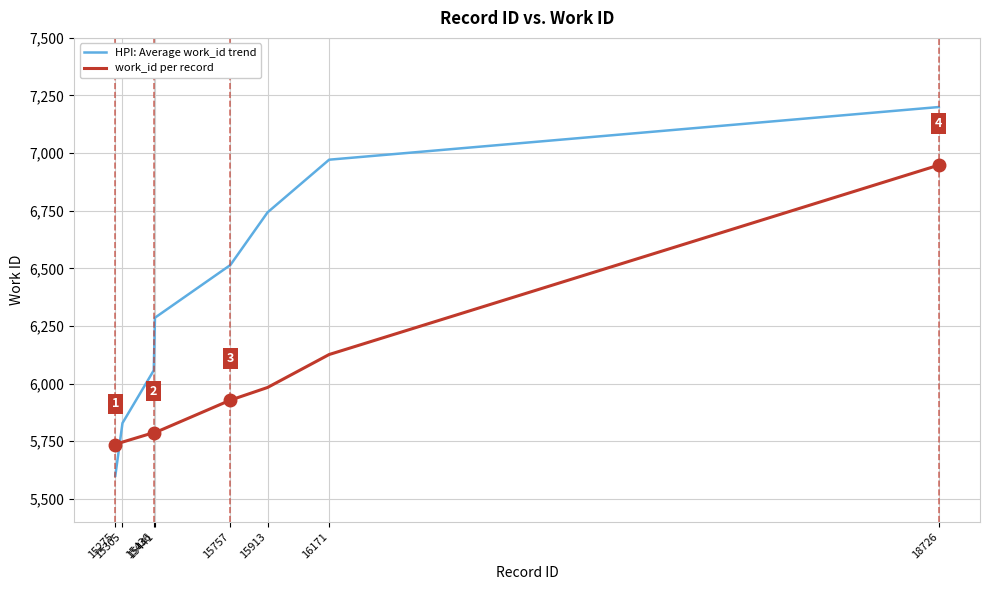

Is the value of work_id per record at 15305 greater than the value of HPI: Average work_id trend at 15757?

No